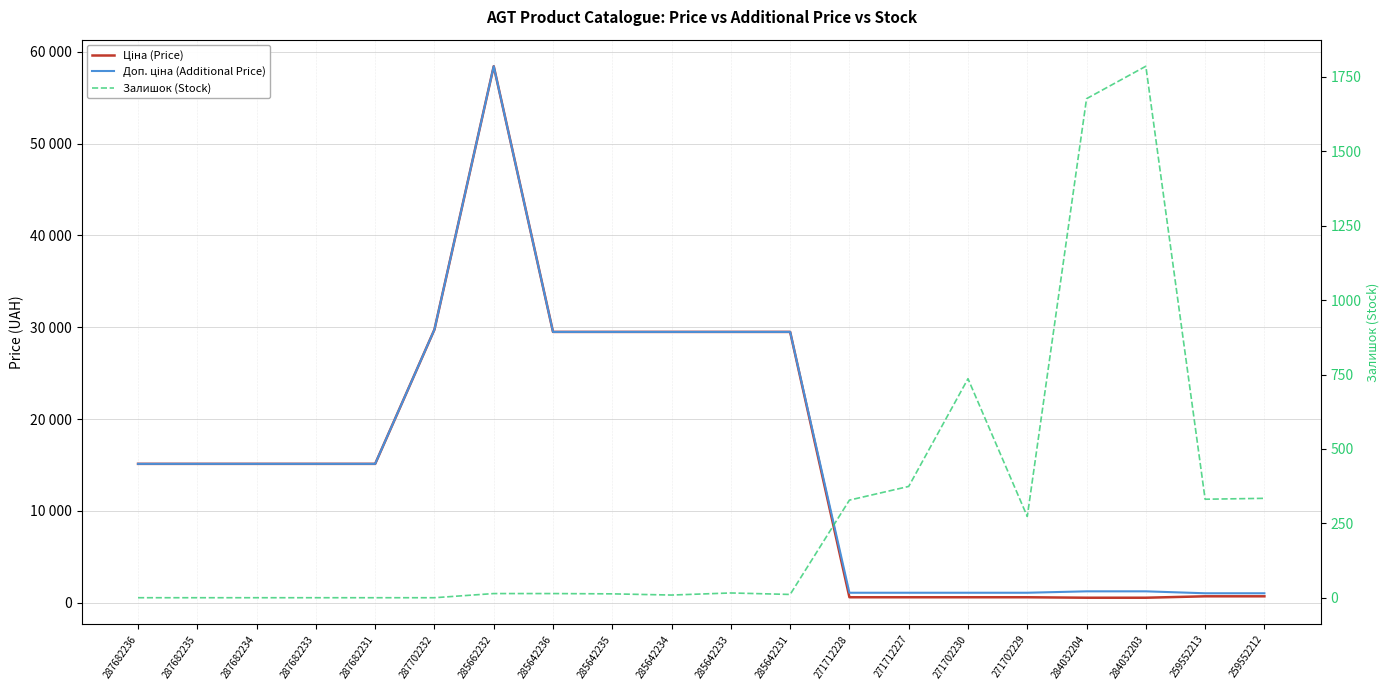

At which category does the chart reach its peak across all series?

285662232